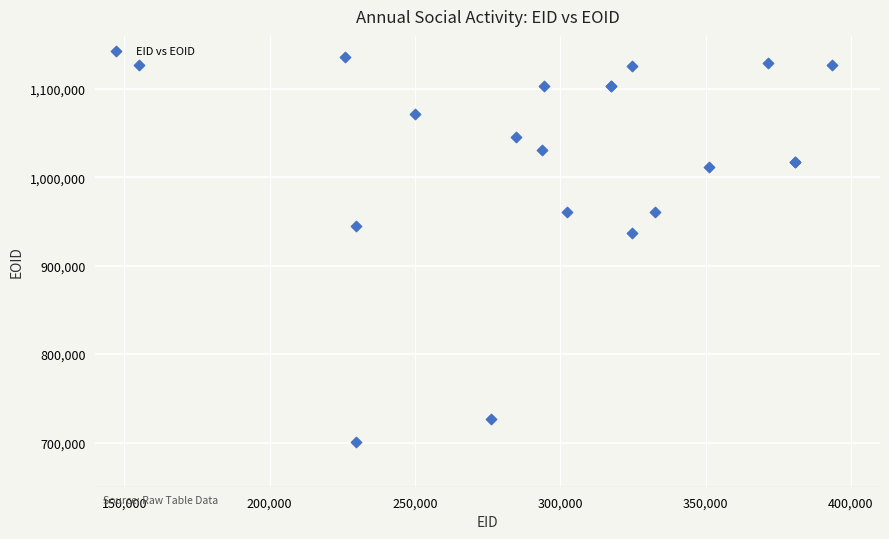

What Y value in the scatter plot is closest to 918333?

937057